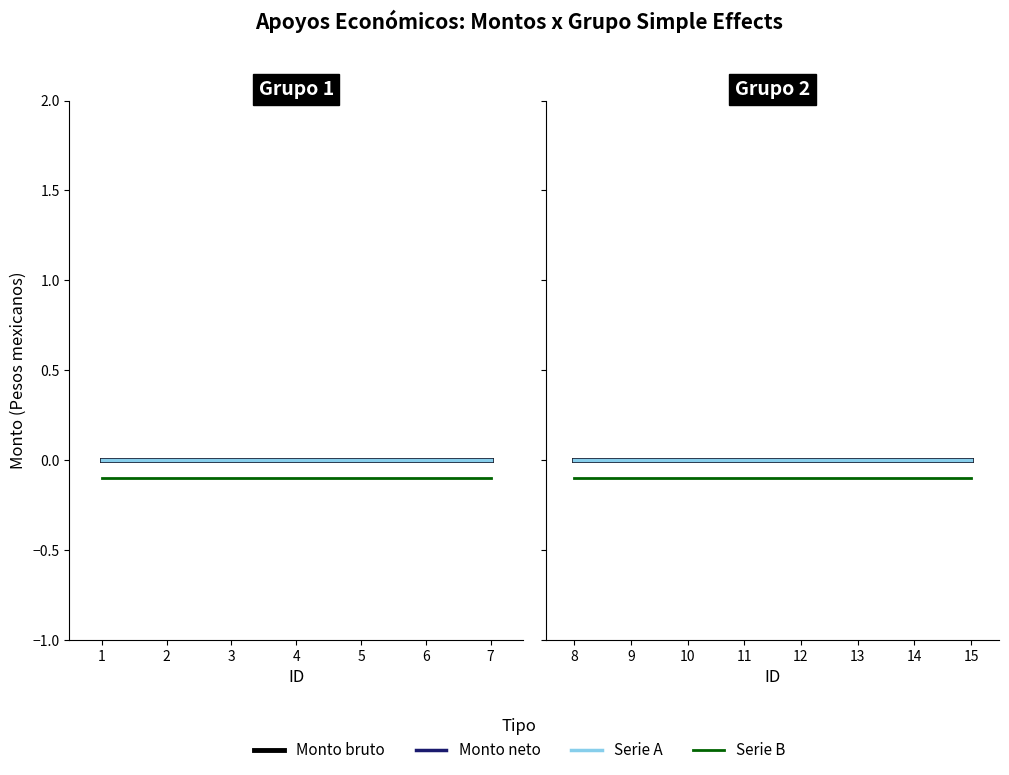

What is the spread (max minus min) of values at 13?

0.1